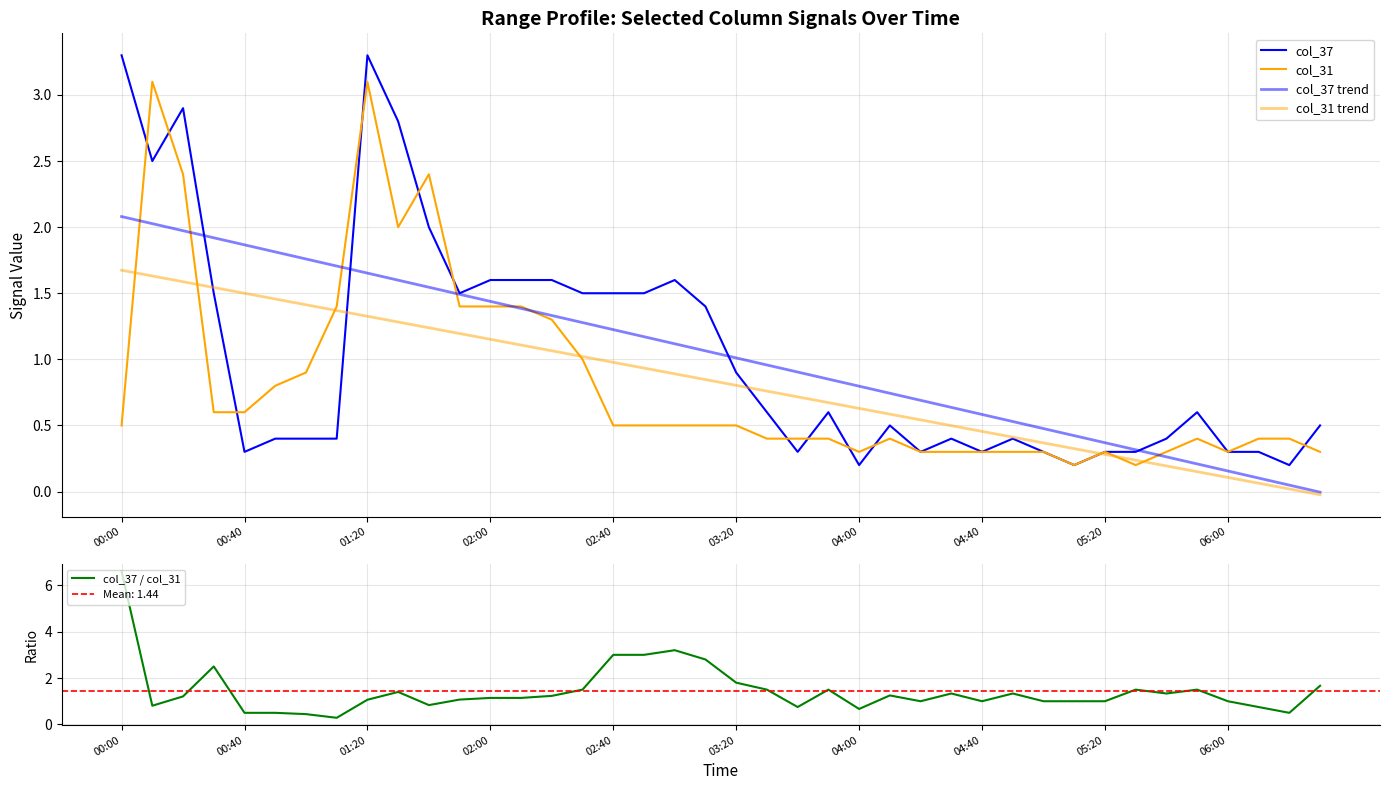

True or false: col_37 / col_31 has a value of 0.5 at 00:40.

True